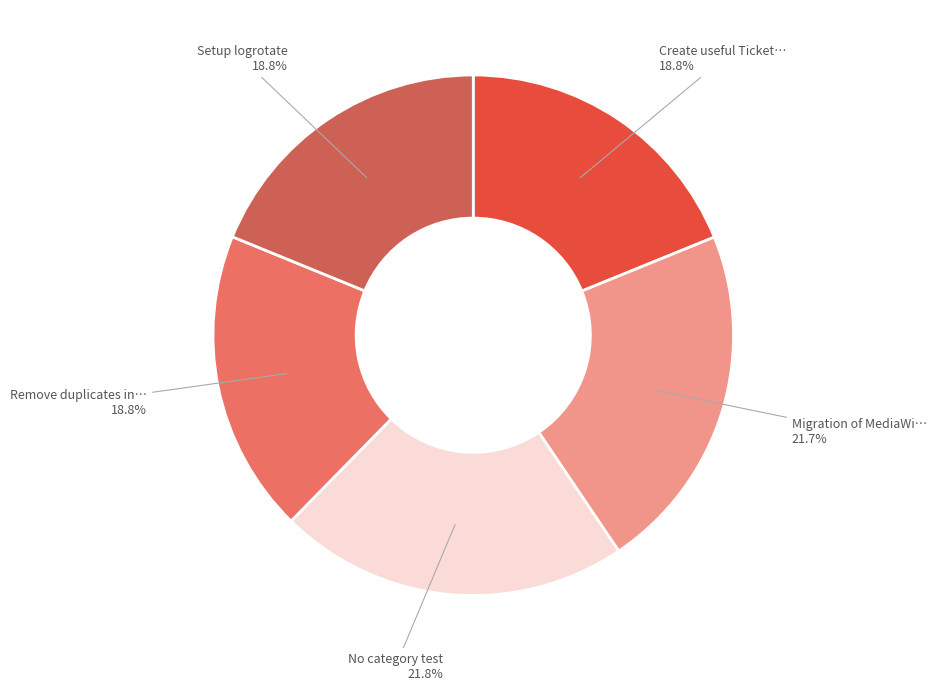

Count the number of slices in the pie.

5